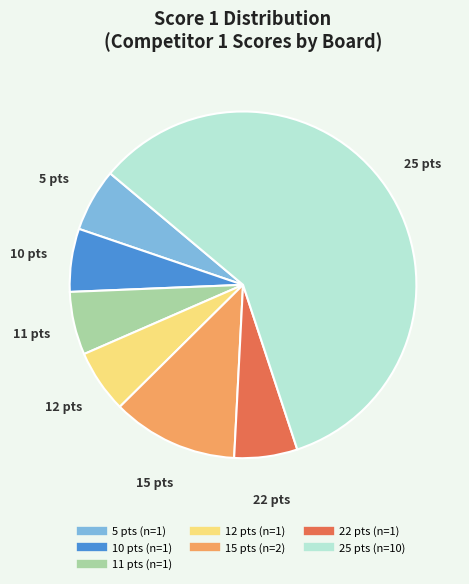

Is there a majority slice in this chart?

Yes